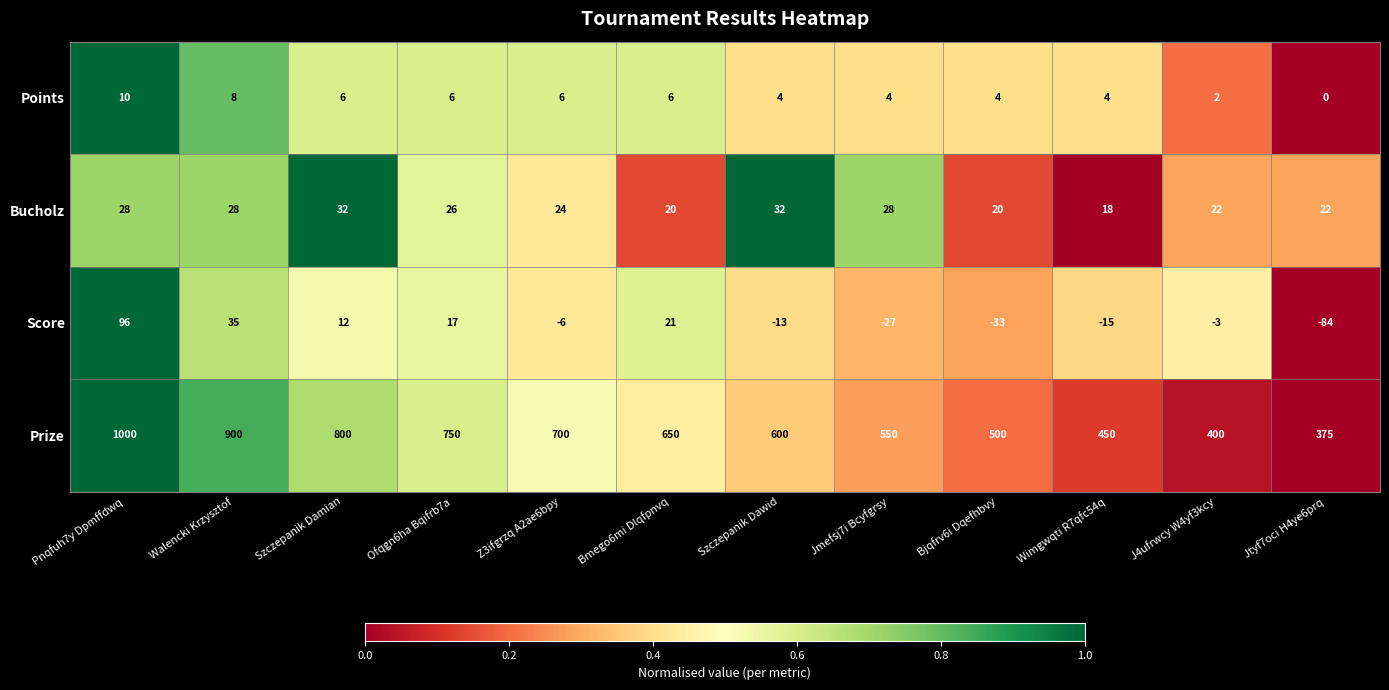

At which category is the sum across all series the highest?

Pnqfuh7y Dpmffdwq